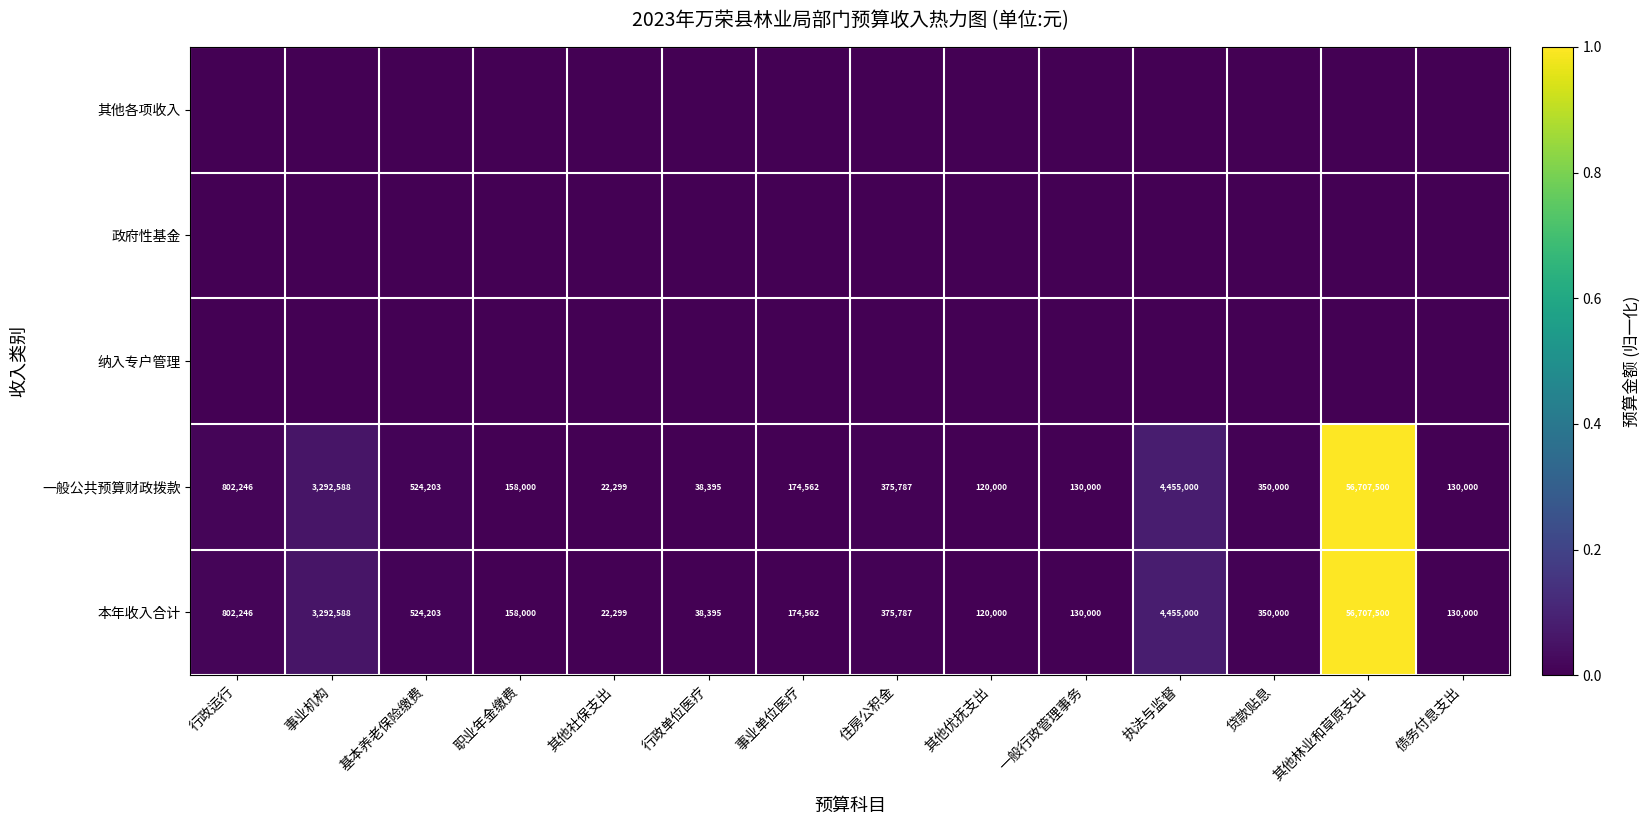

At which category does the chart reach its peak across all series?

其他林业和草原支出